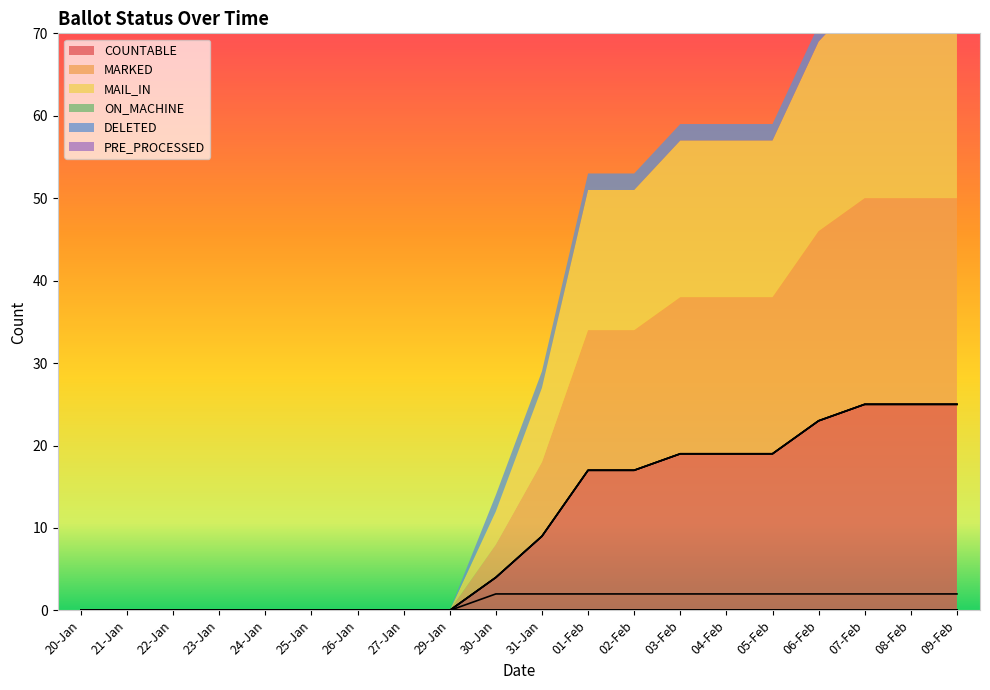

True or false: MAIL_IN and COUNTABLE cross at least once.

False